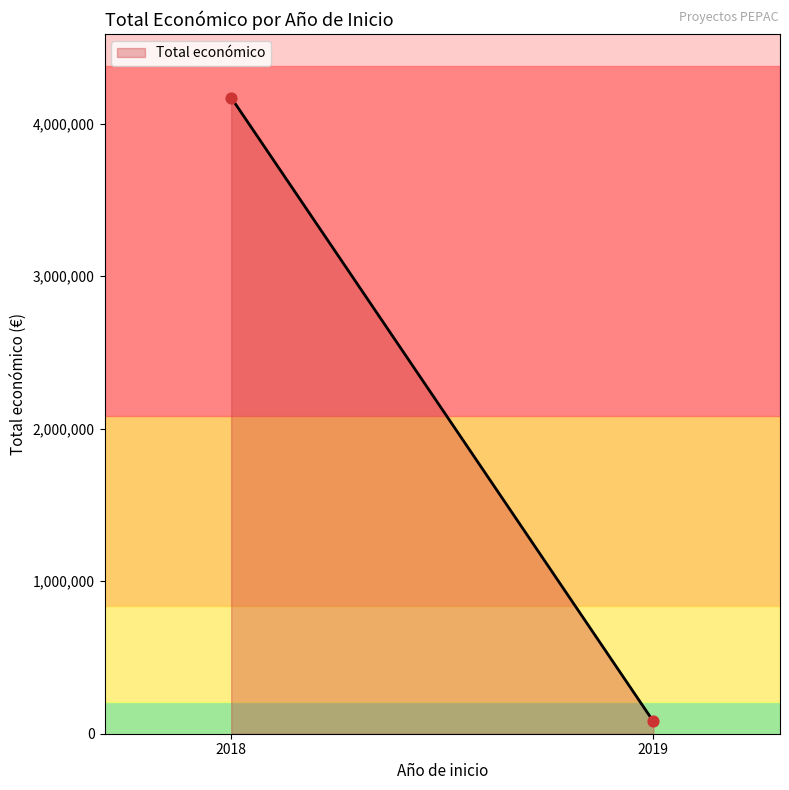

What is the range of Y values (max minus min)?

4089803